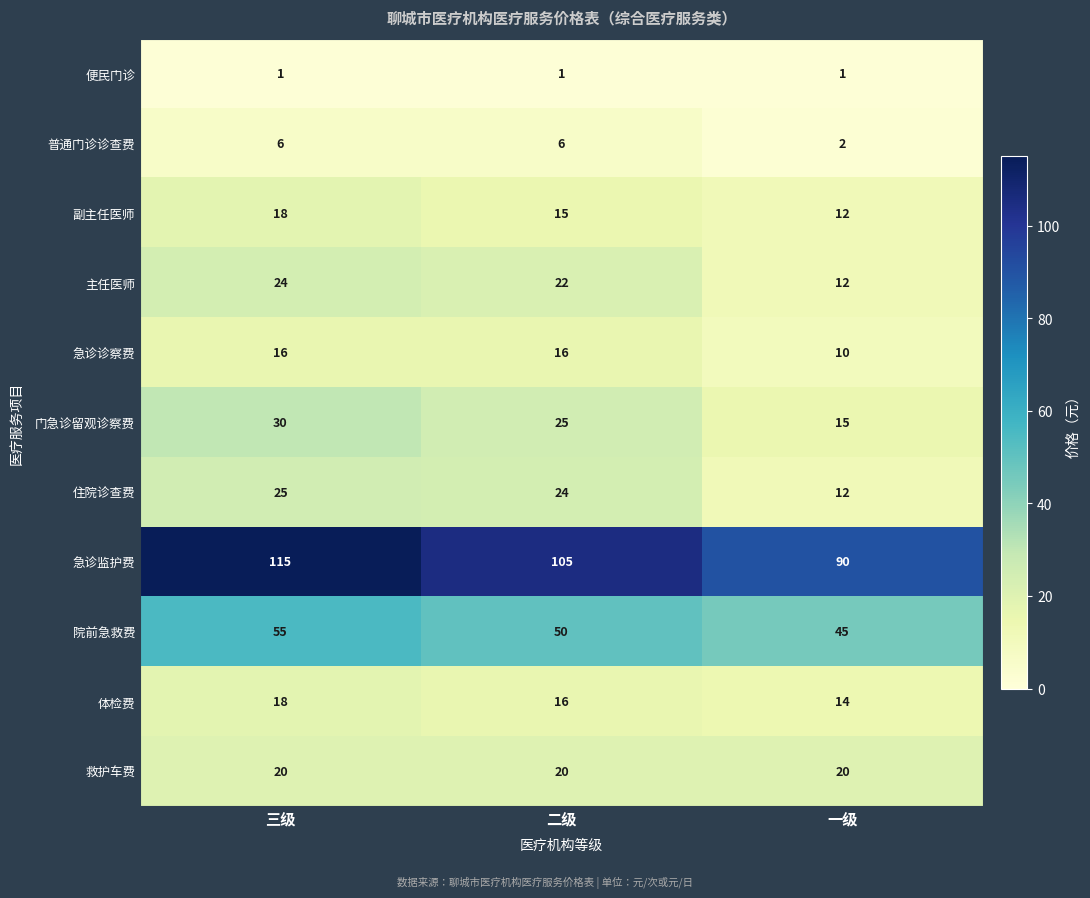

Count the 门急诊留观诊察费 values in the range 15 to 30.

3